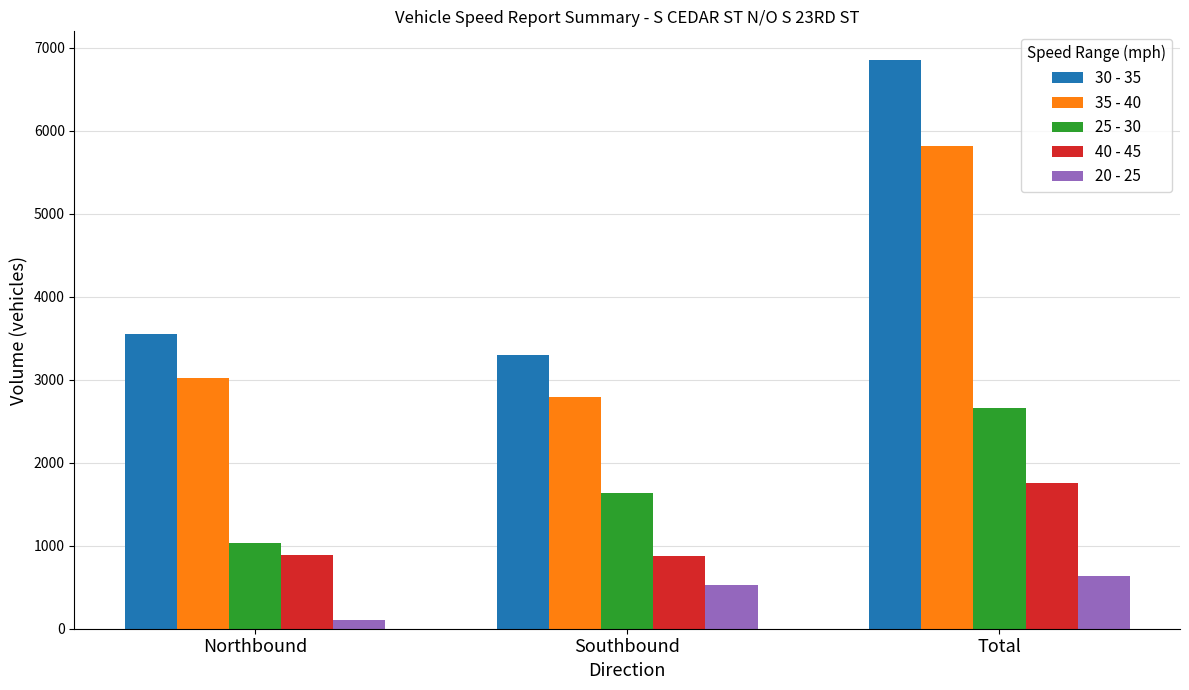

Read the 40 - 45 value at Total.

1758